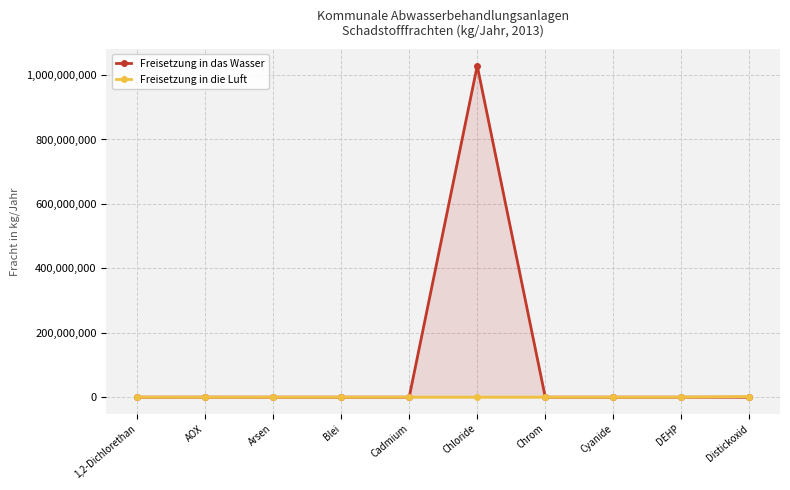

At which label does Freisetzung in die Luft reach its peak?

Distickoxid